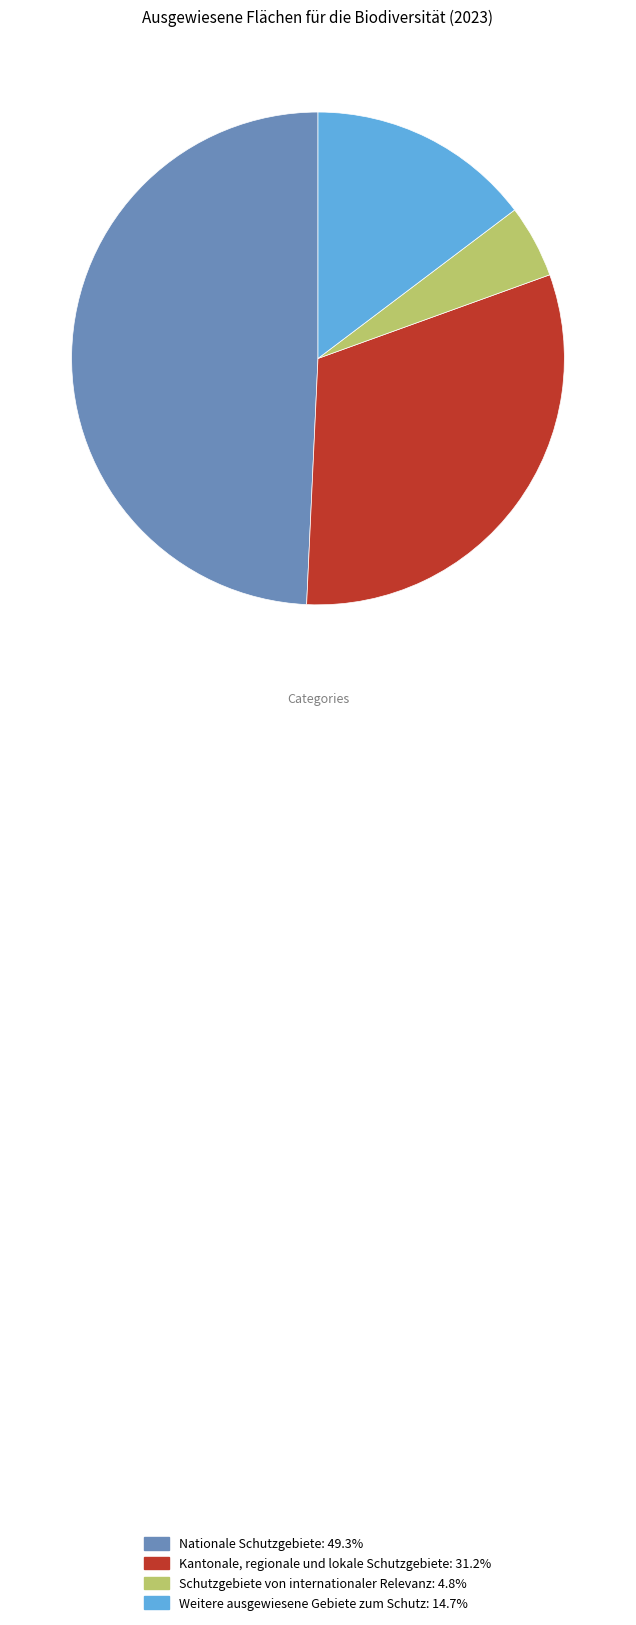

Is the sum of Nationale Schutzgebiete and Schutzgebiete von internationaler Relevanz greater than half?

Yes